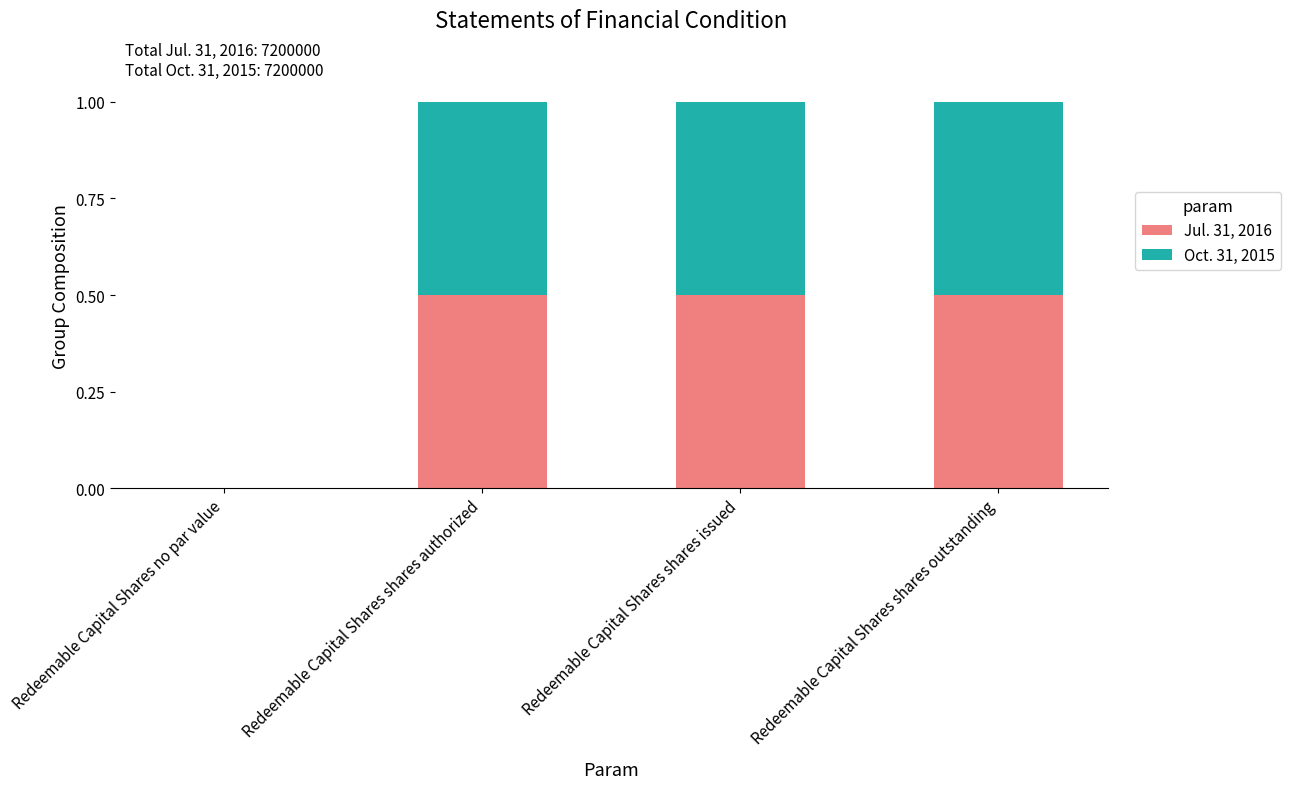

How many data points in Jul. 31, 2016 are above 0?

3